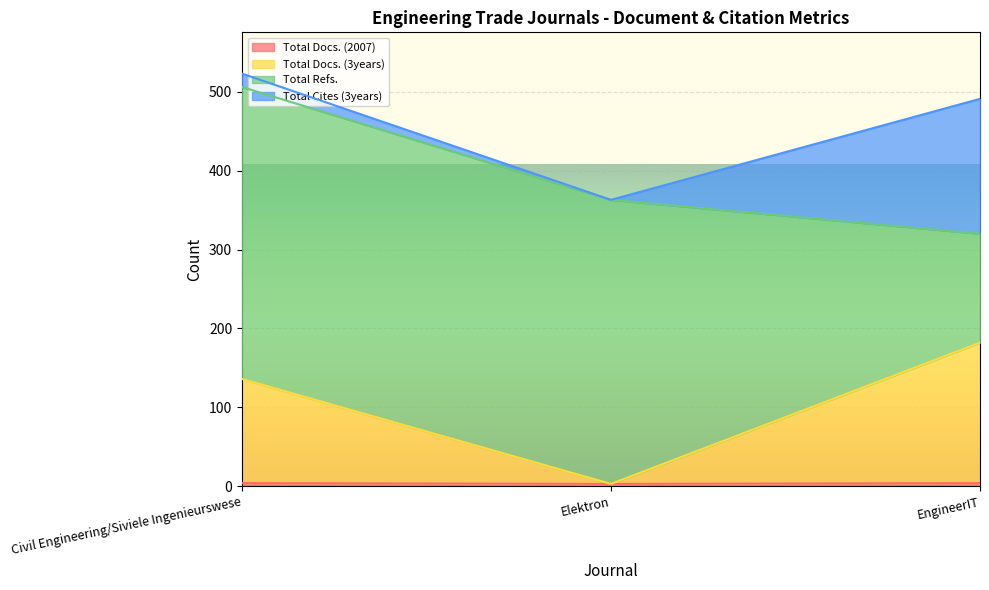

The Total Docs. (3years) series shows 39 at EngineerIT. True or false?

False